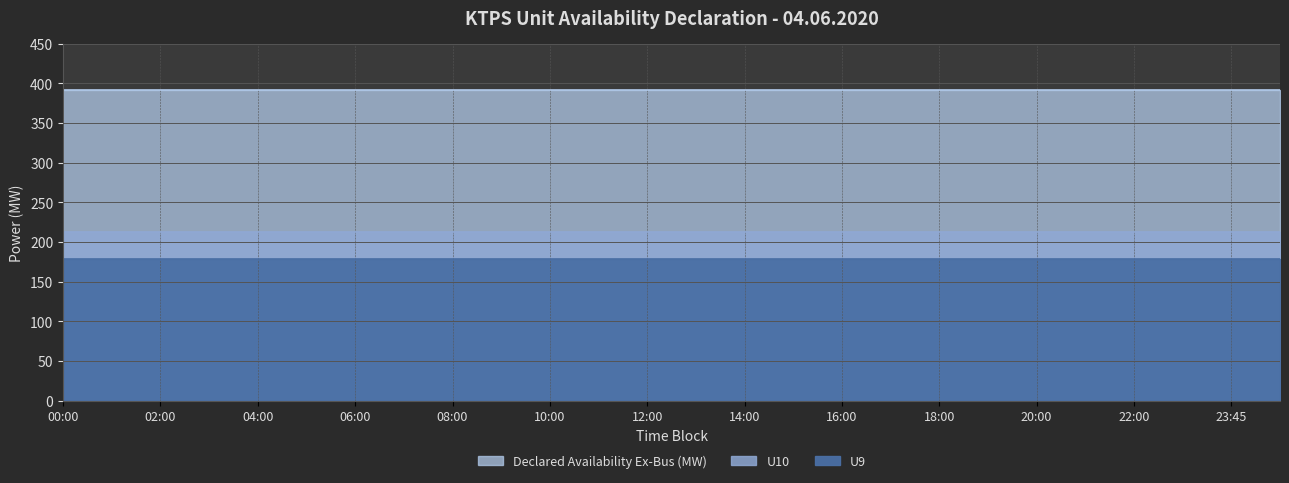

What is the minimum value for U10?

213